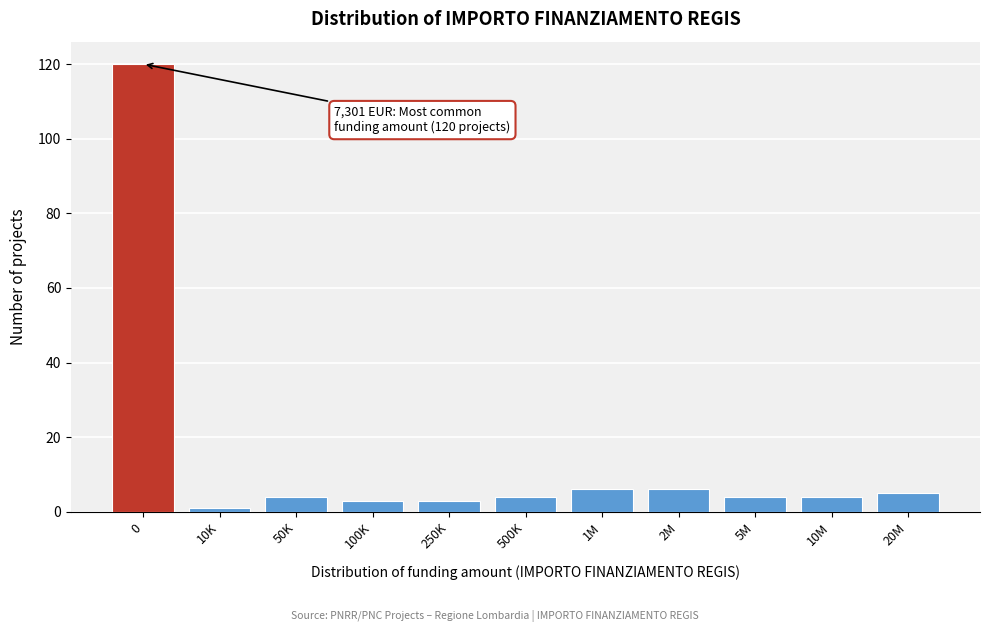

Reading right to left, list all the values displayed in this chart.

5	4	4	6	6	4	3	3	4	1	120